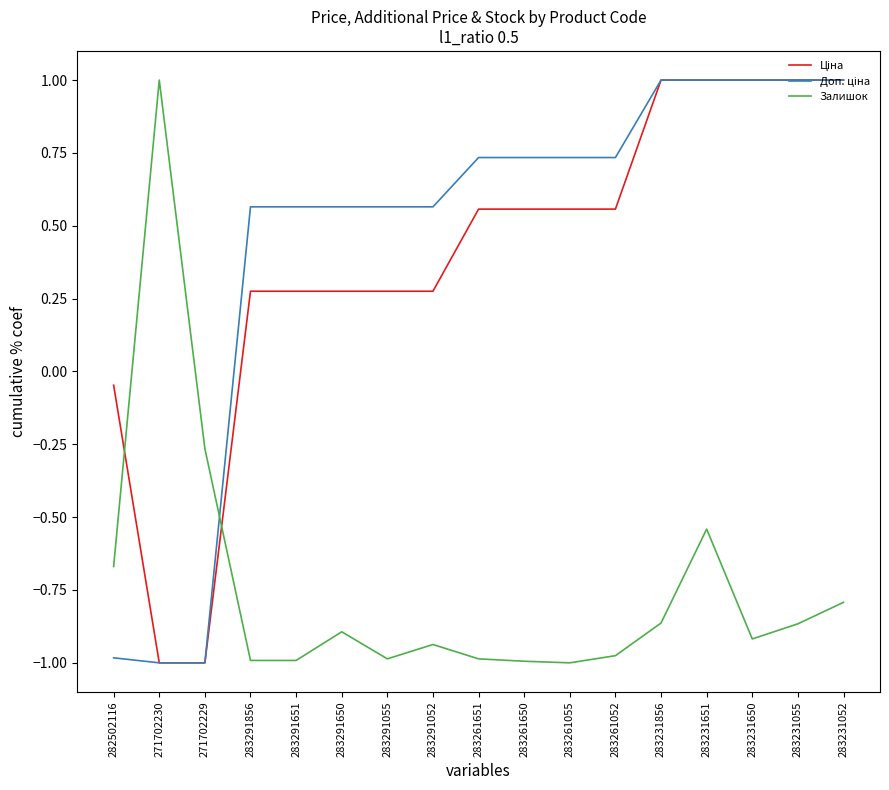

Which category has the highest value in the Залишок series?

271702230